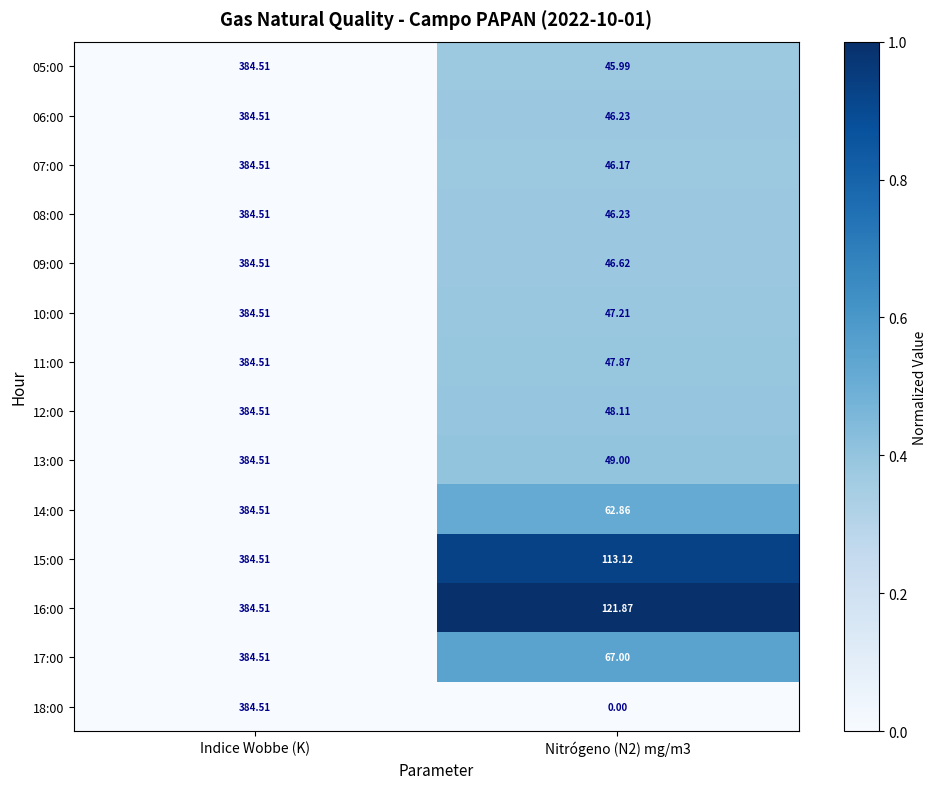

At which label does 17:00 first exceed 384?

Indice Wobbe (K)